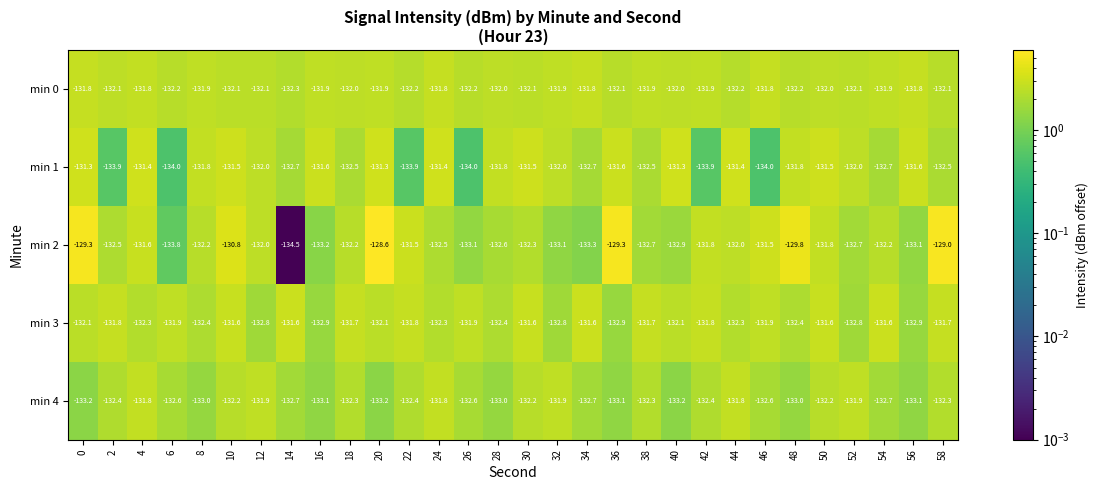

What is the minimum value for min 3?

-132.9